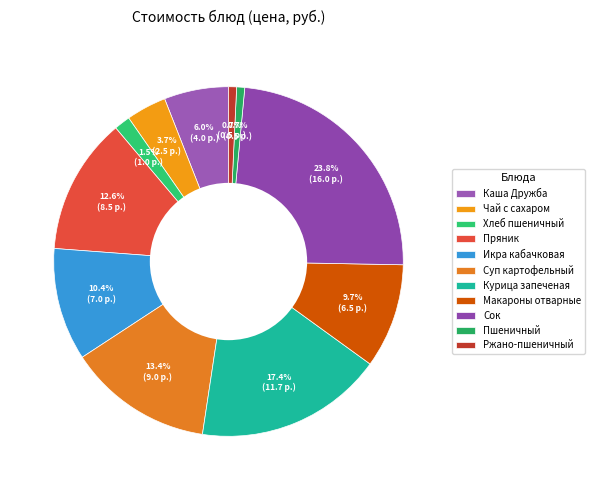

What percentage is NOT represented by Пшеничный?

99.3%